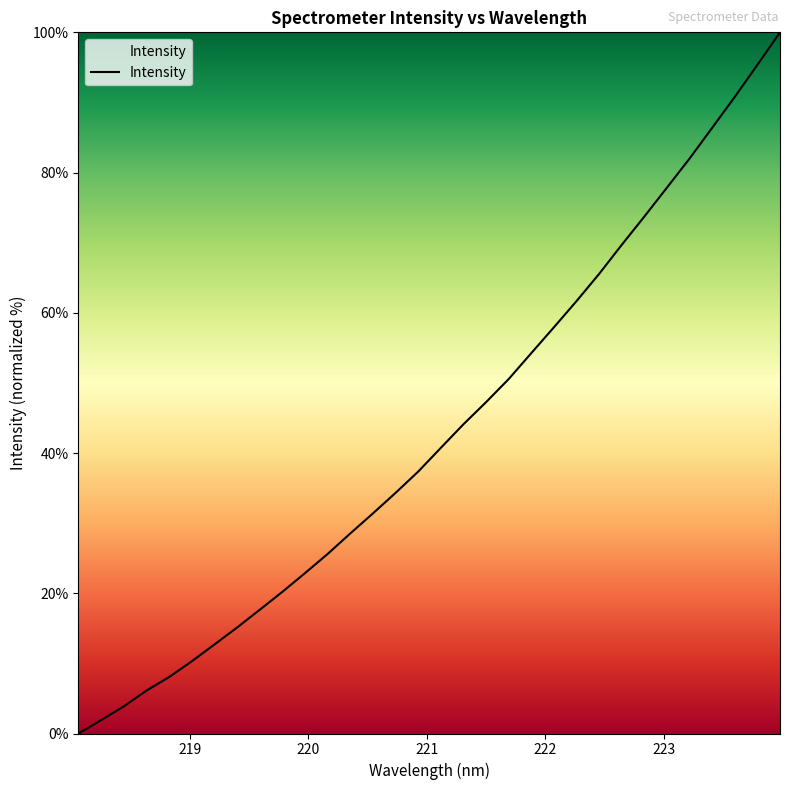

How many positive values are there?

31